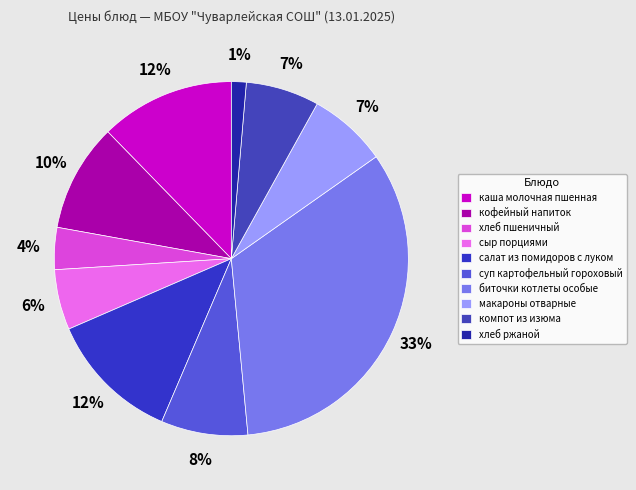

Is there a majority slice in this chart?

No